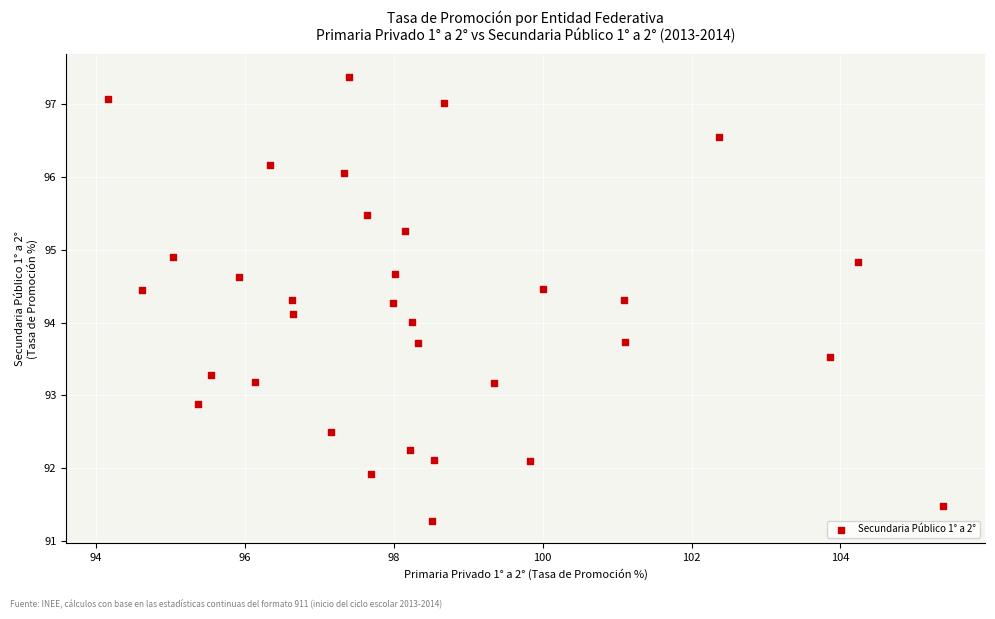

What is the range of X values (max minus min)?

11.2